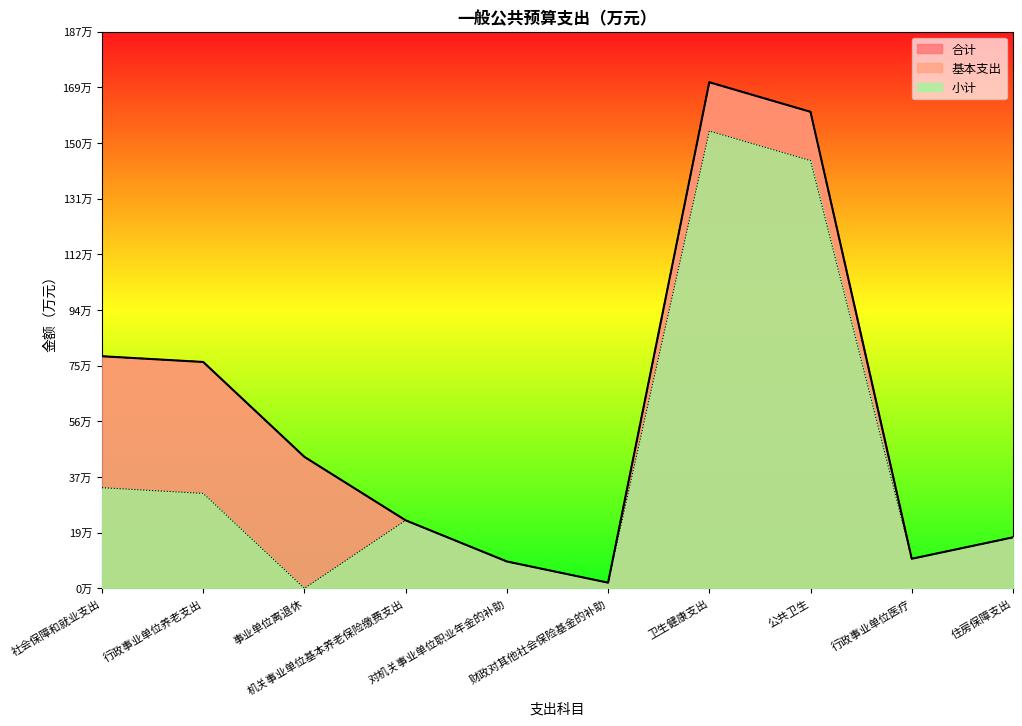

True or false: 小计 and 合计 intersect in this chart.

False